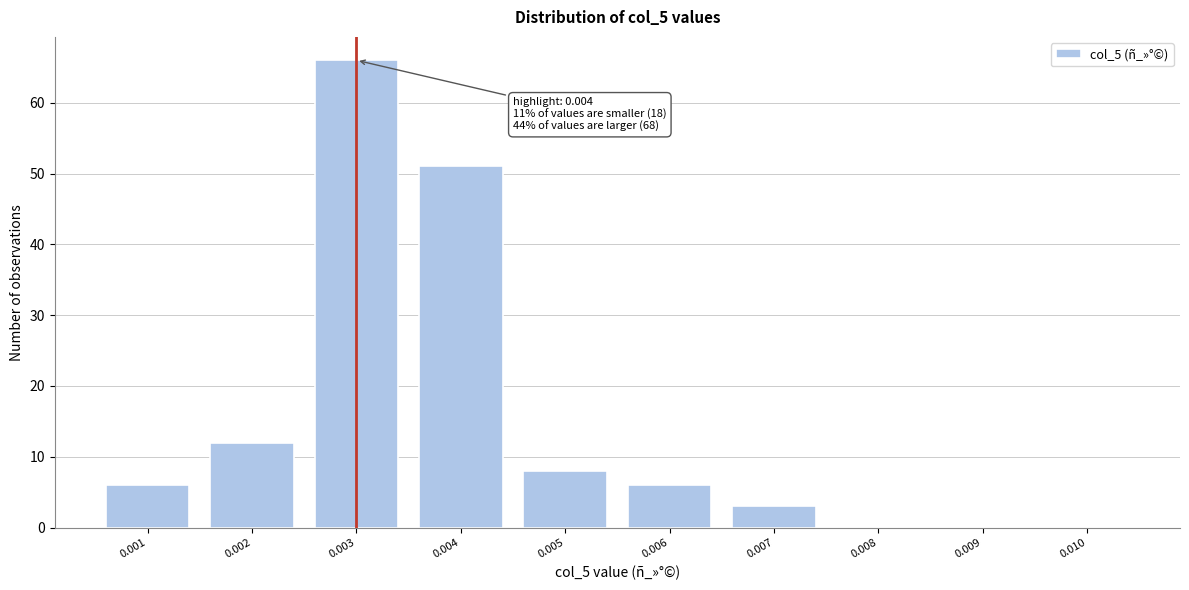

Reading left to right, transcribe all the data shown in this chart.

0.001=6	0.002=12	0.003=66	0.004=51	0.005=8	0.006=6	0.007=3	0.008=0	0.009=0	0.010=0